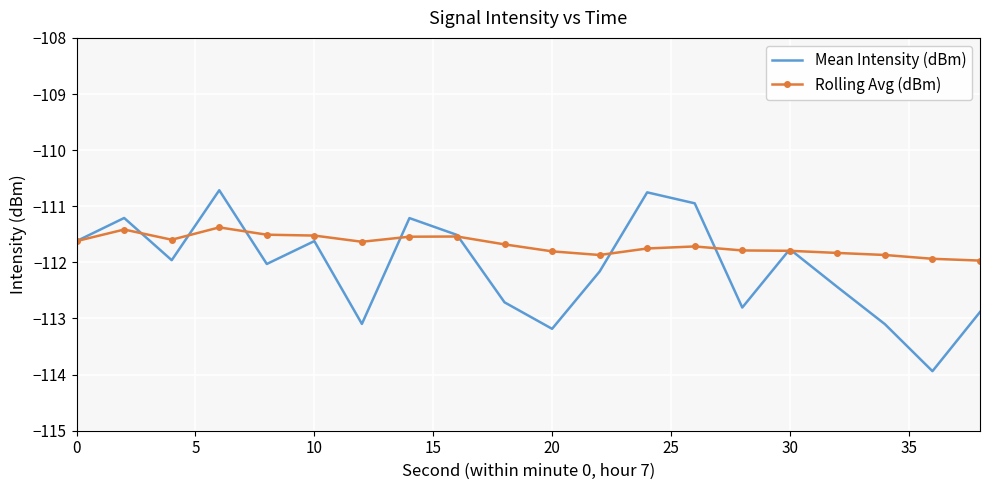

Rank the series by their average value, from lowest to highest.

Mean Intensity (dBm), Rolling Avg (dBm)